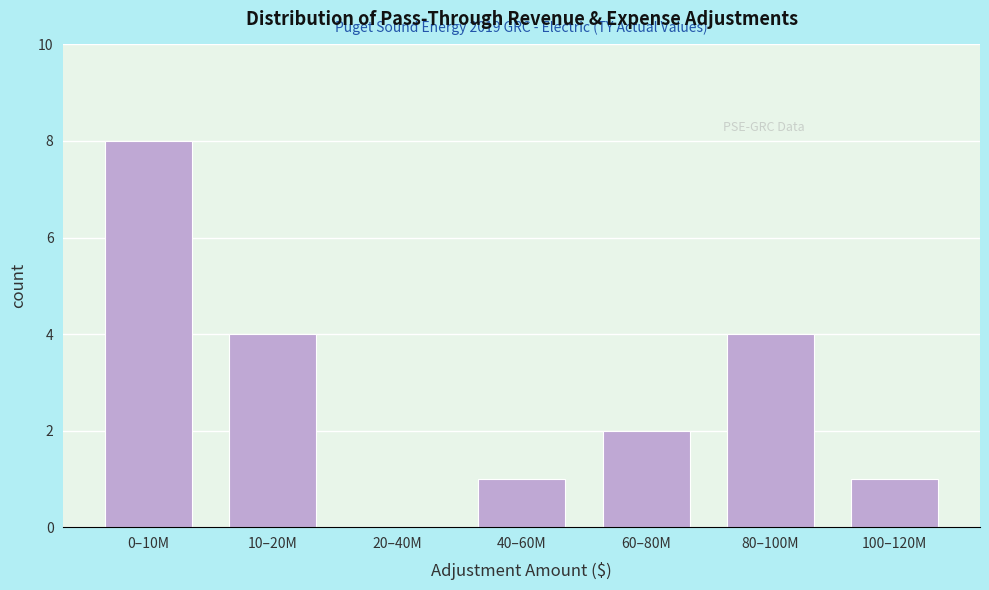

Reading left to right, extract all data points from this chart.

0–10M=8	10–20M=4	20–40M=0	40–60M=1	60–80M=2	80–100M=4	100–120M=1